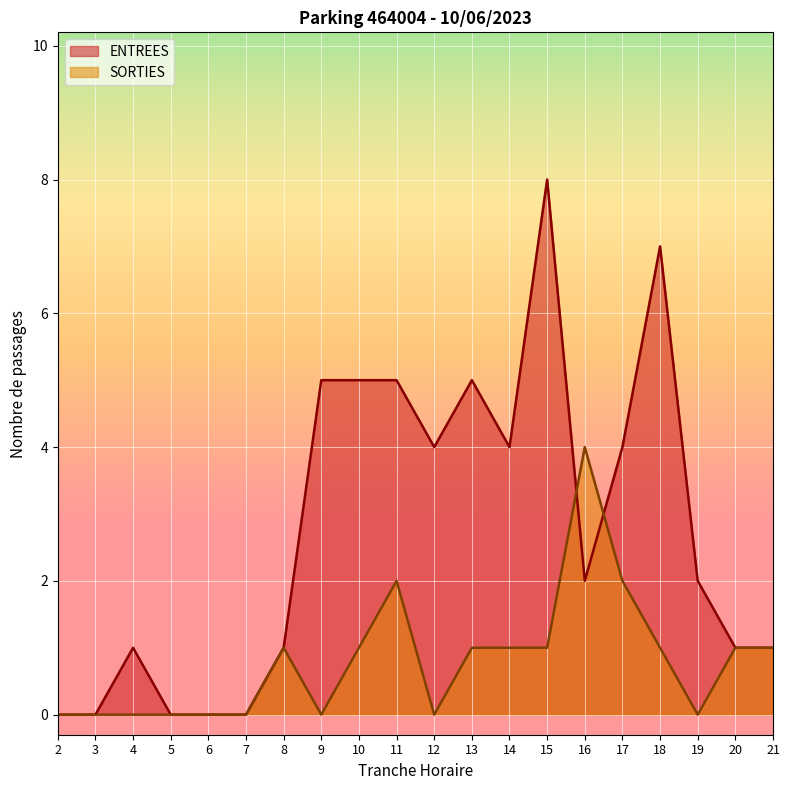

At which category does the chart reach its peak across all series?

15